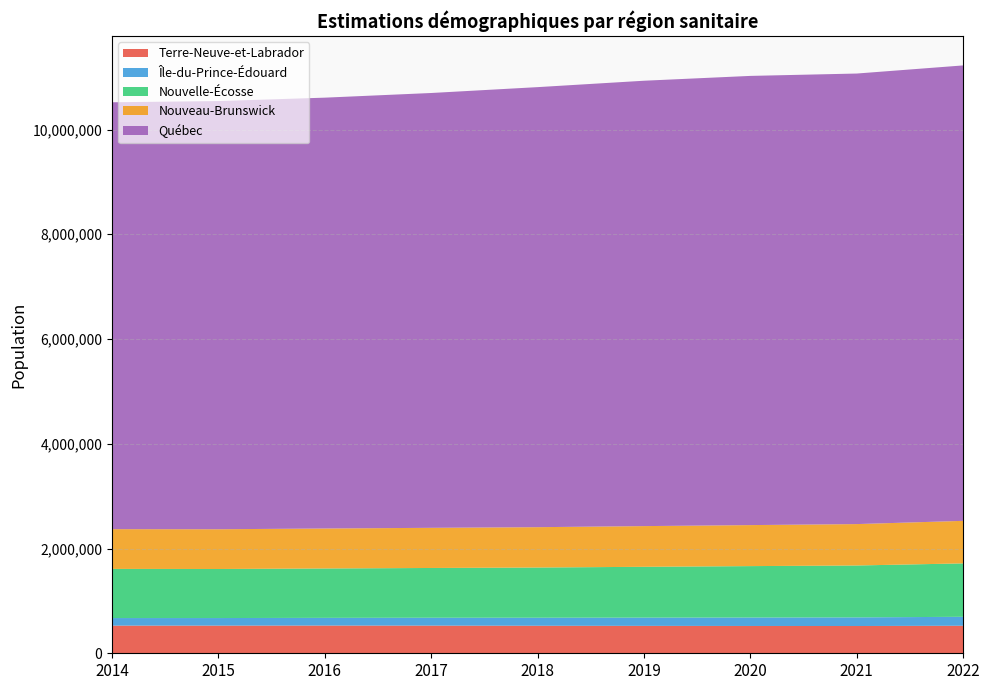

Reading left to right, transcribe all the data shown in this chart.

Terre-Neuve-et-Labrador: 2014=528159	2015=528117	2016=529426	2017=528249	2018=525560	2019=523427	2020=521359	2021=520452	2022=525972
Île-du-Prince-Édouard: 2014=144283	2015=144546	2016=146969	2017=150402	2018=153396	2019=157419	2020=161305	2021=164758	2022=170688
Nouvelle-Écosse: 2014=938545	2015=936525	2016=942790	2017=950108	2018=958406	2019=970243	2020=981691	2021=991117	2022=1019725
Nouveau-Brunswick: 2014=758976	2015=758842	2016=763350	2017=766621	2018=770301	2019=777128	2020=782996	2021=790398	2022=812061
Québec: 2014=8150183	2015=8175272	2016=8225950	2017=8302063	2018=8401738	2019=8503483	2020=8576595	2021=8602335	2022=8695659